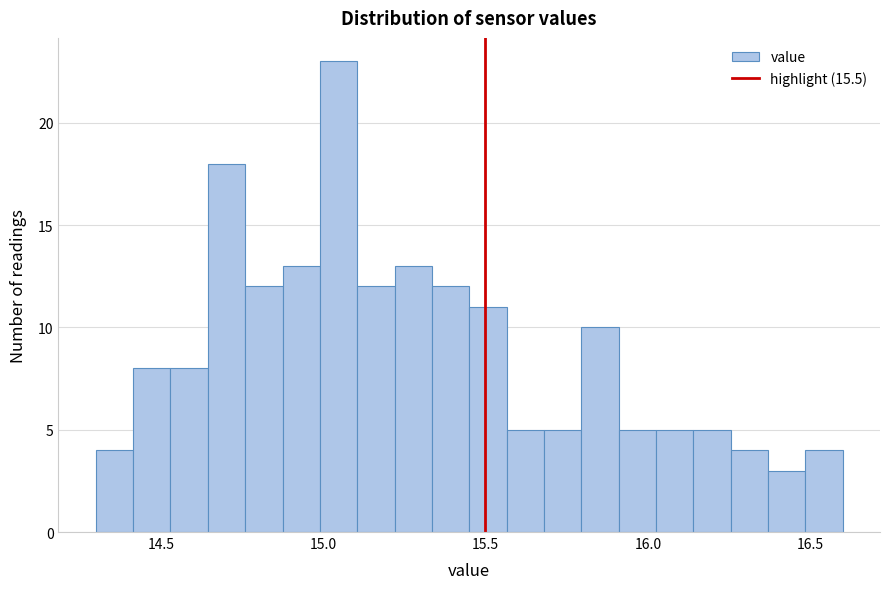

Around what value on the x-axis is the tallest bar? Give the approximate position of its centre, as read against the axis.

15.05